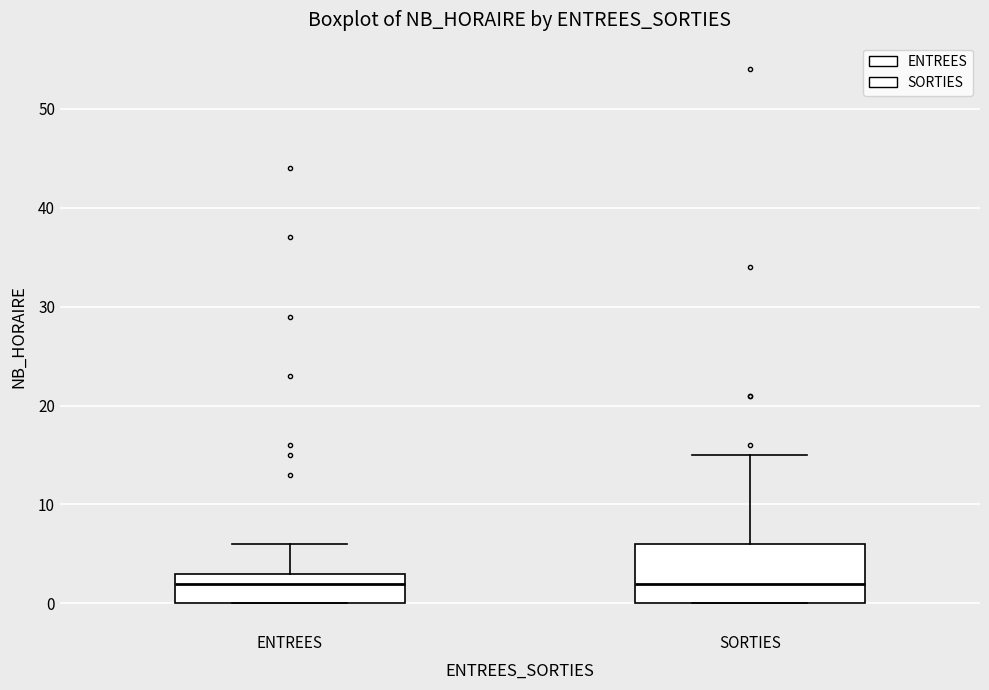

Reading left to right, transcribe this box plot: for each box, give where its median line is, the range the box spans, and where its two whiskers end, as read against the y-axis. The values are not printed on the chart, so give them approximately, as read against the axis.

ENTREES: median 2, box 0 to 3, whiskers 0 to 6
SORTIES: median 2, box 0 to 6, whiskers 0 to 15